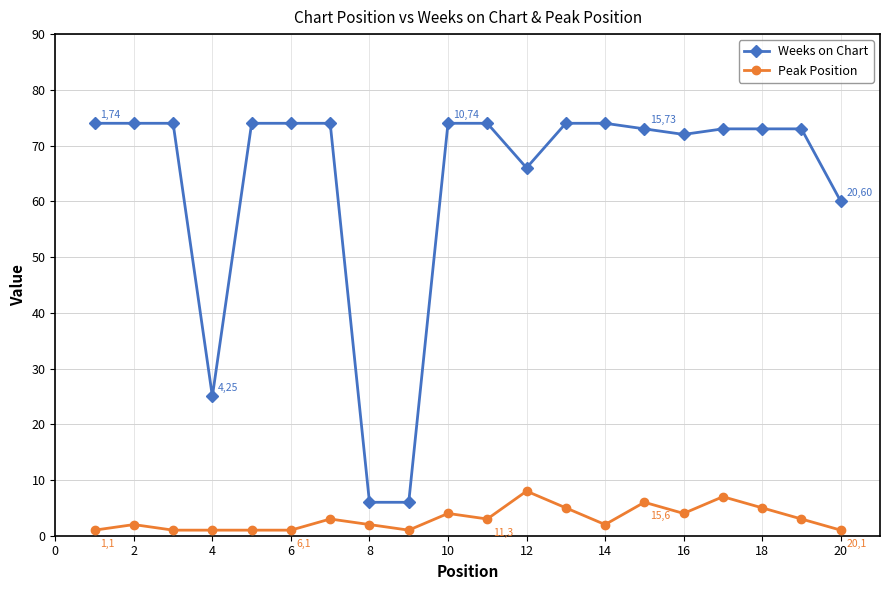

What is the average value of the Peak Position series?

3